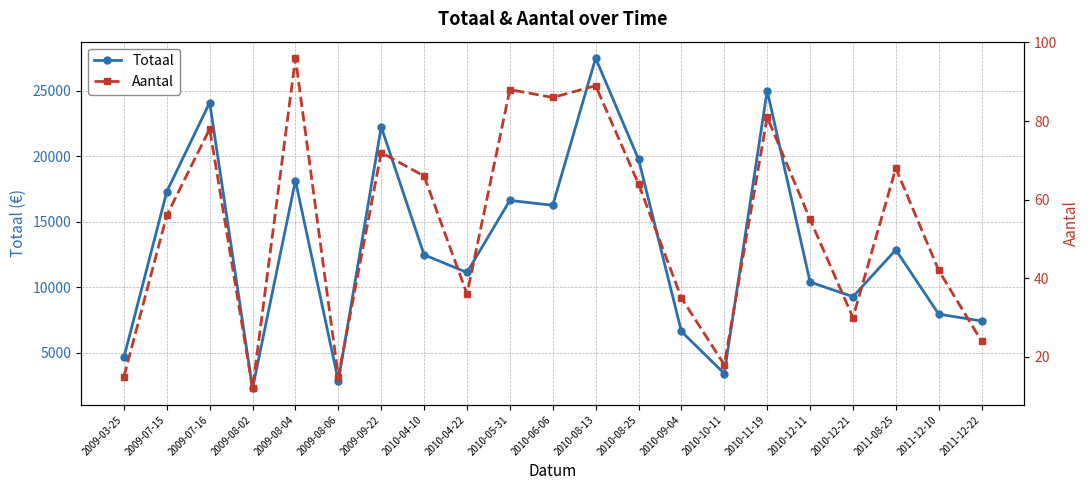

Which category has the highest value across all series?

2010-08-13